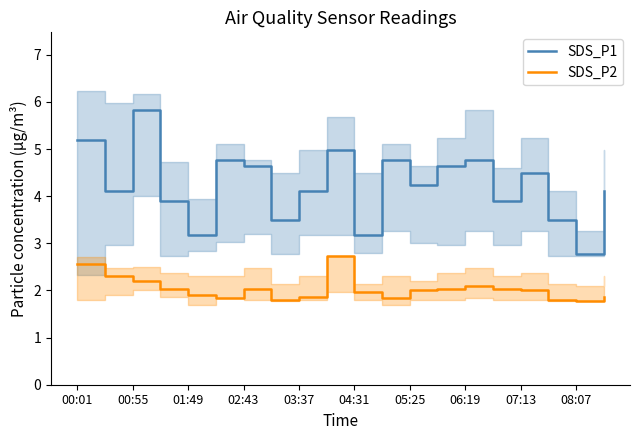

What is the highest value of the SDS_P1 series?

5.8